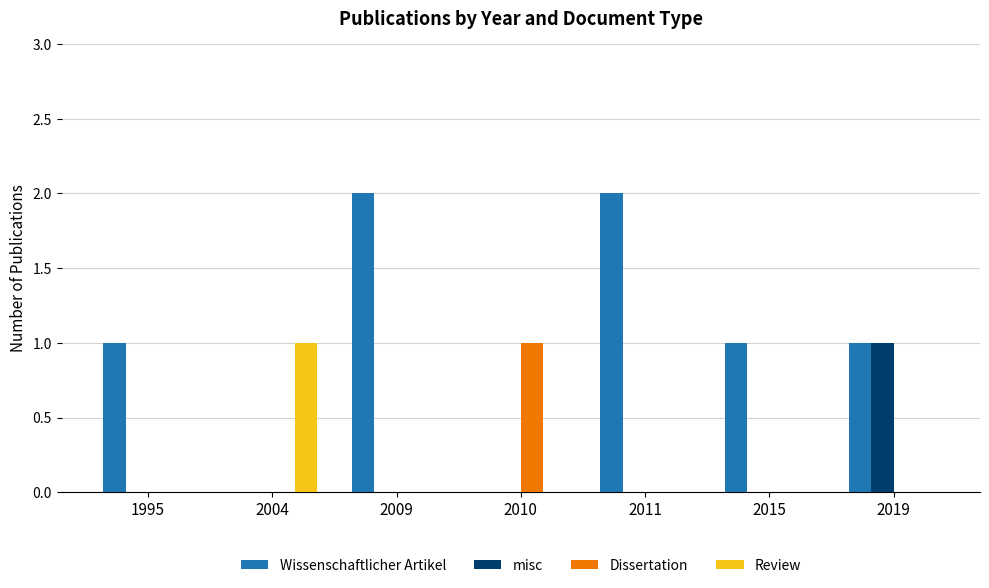

How many Review values are between 0 and 1?

7